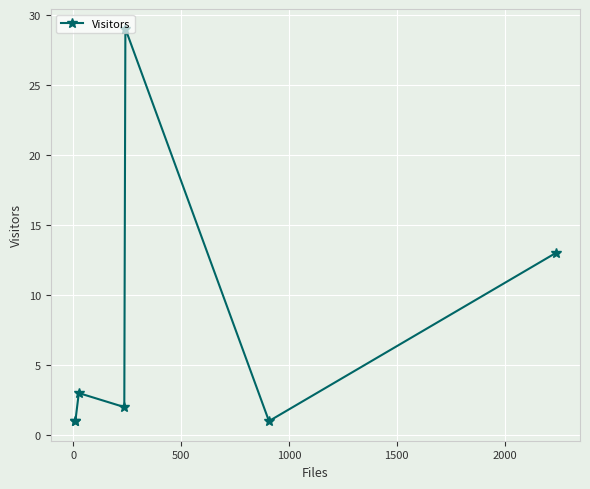

True or false: the data has more than 1 interior local peaks.

True